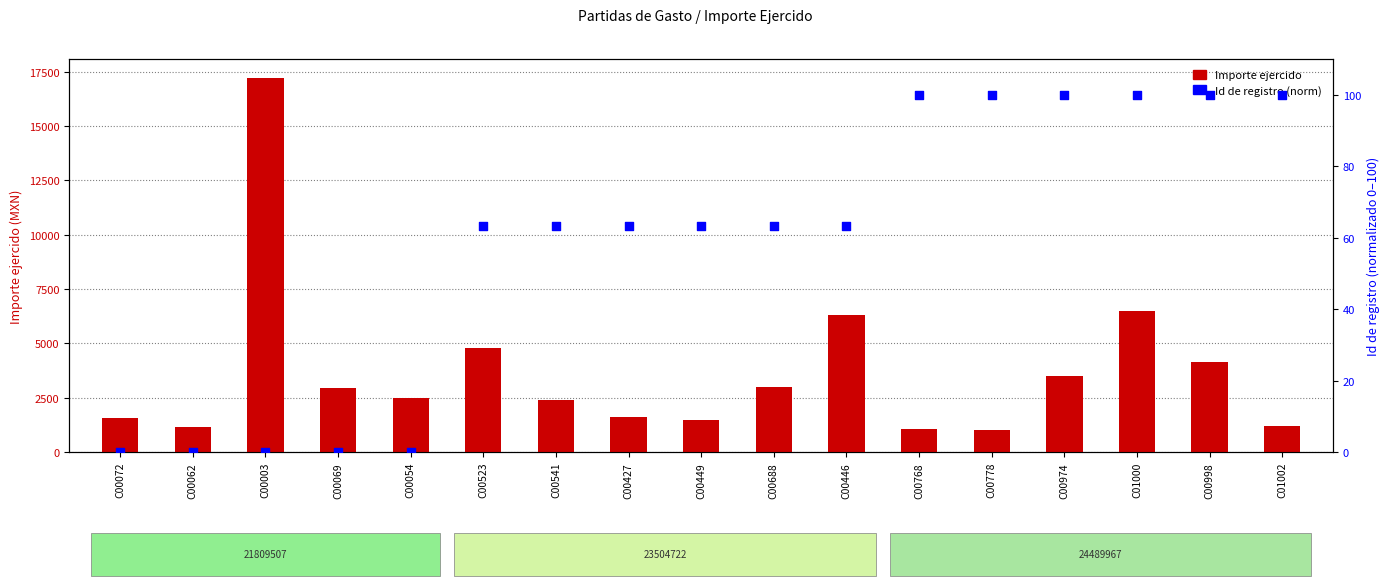

Which series has the largest total across all categories?

Importe ejercido